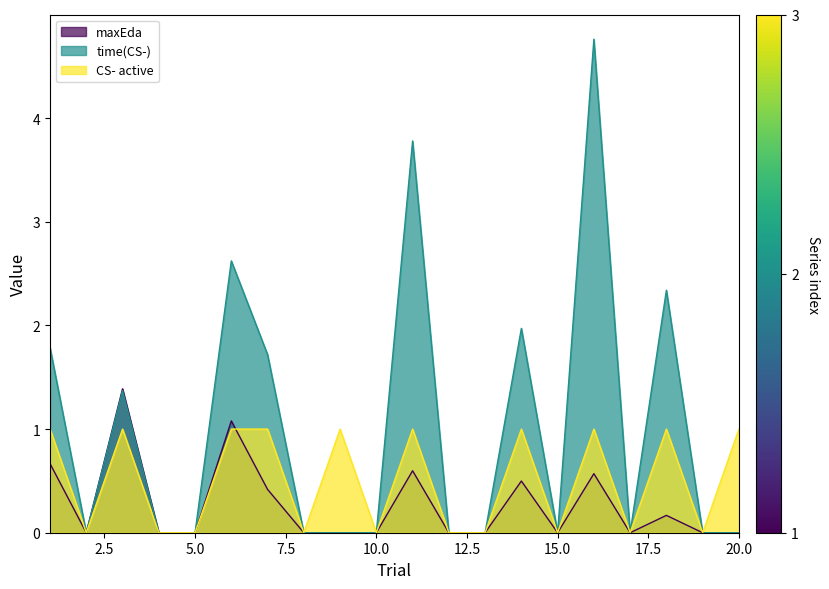

Reading left to right, what are all the values shown in this chart?

maxEda: 0.7	0.0	1.4	0.0	0.0	1.1	0.4	0.0	0.0	0.0	0.6	0.0	0.0	0.5	0.0	0.6	0.0	0.2	0.0	0.0
time(CS-): 1.8	0.0	1.4	0.0	0.0	2.6	1.7	0.0	0.0	0.0	3.8	0.0	0.0	2.0	0.0	4.8	0.0	2.3	0.0	0.0
CS- active: 1.0	0.0	1.0	0.0	0.0	1.0	1.0	0.0	1.0	0.0	1.0	0.0	0.0	1.0	0.0	1.0	0.0	1.0	0.0	1.0